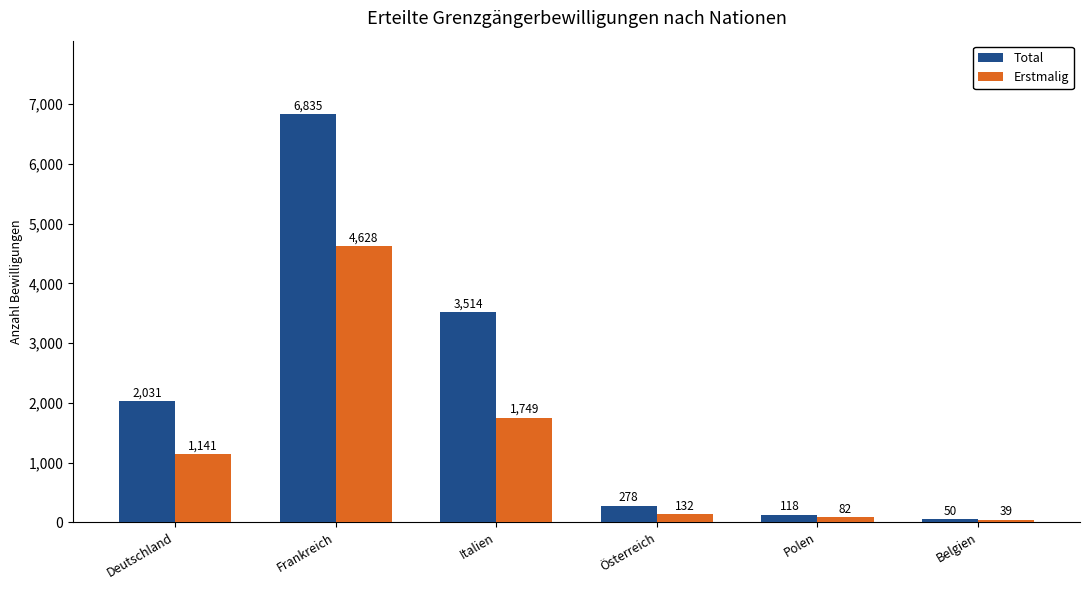

At Polen, list the series in order from largest to smallest.

Total, Erstmalig